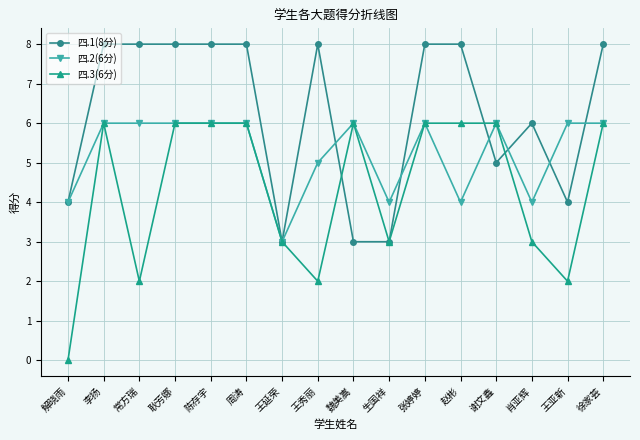

How many series are shown in this chart?

3